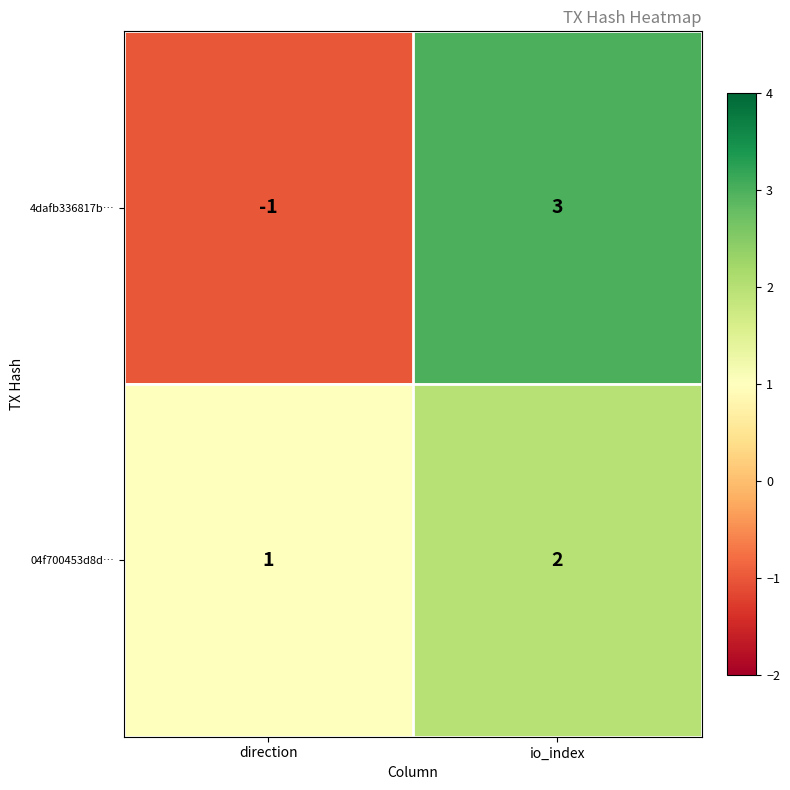

What is the sum of all 04f700453d8d… values?

3